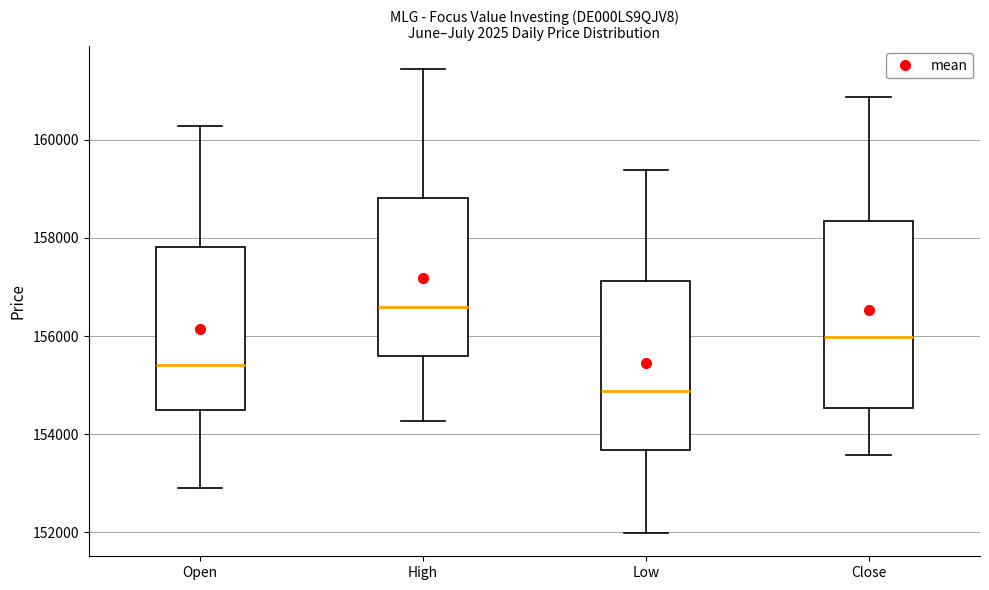

Which box has the highest median line?

High